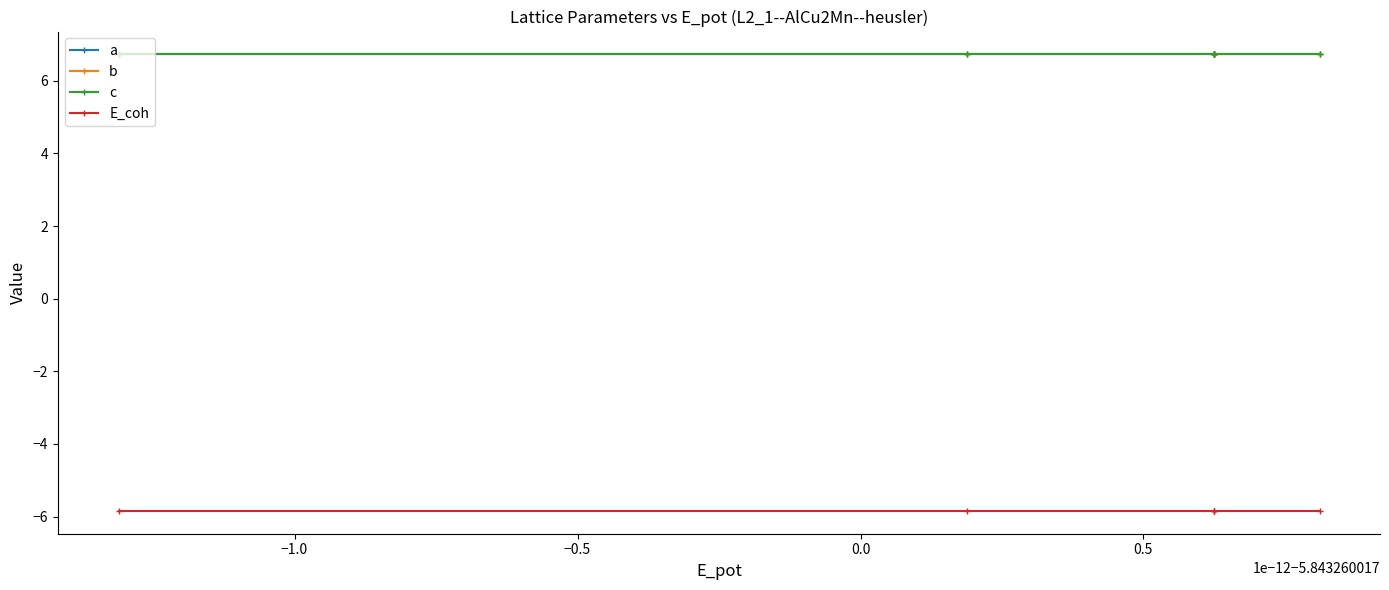

Which series changed the most between −0.5 and 0.5?

a